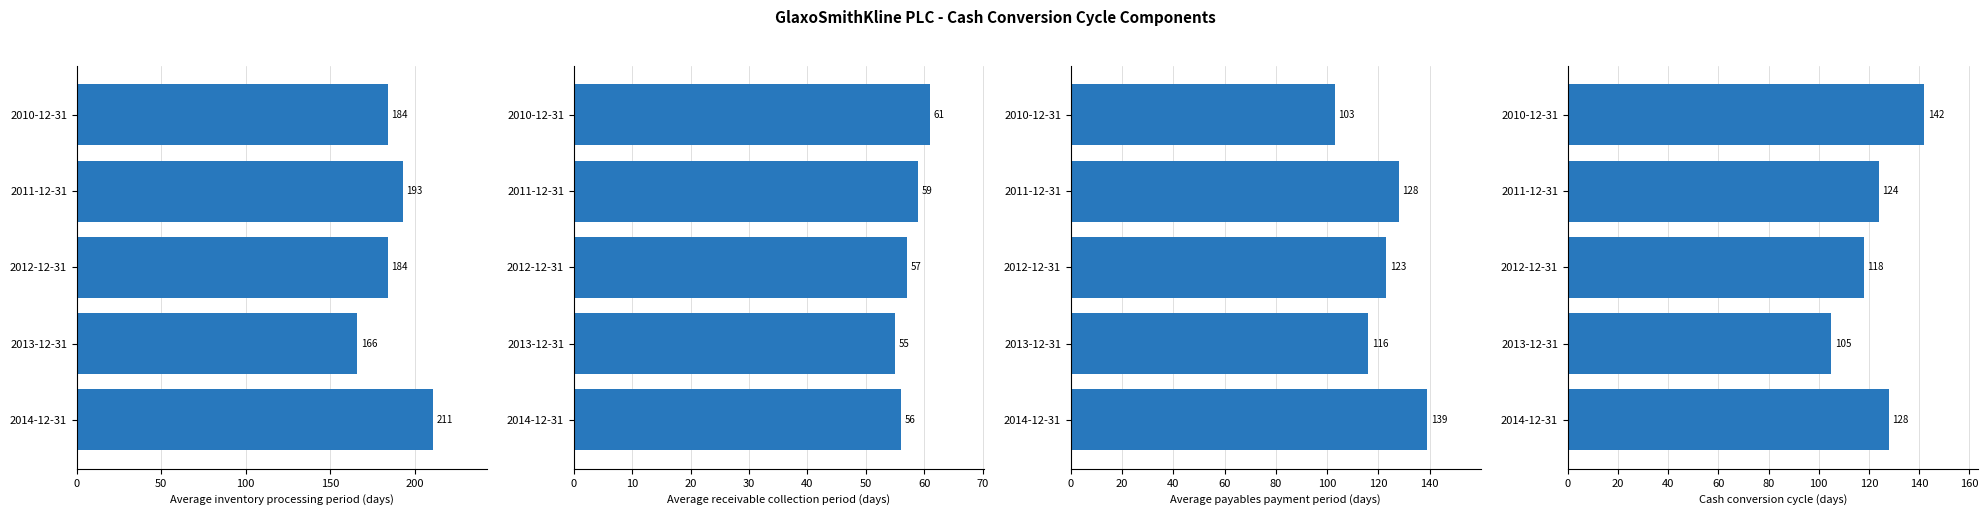

Is the value of Average receivable collection period at 2013-12-31 greater than the value of Average inventory processing period at 2010-12-31?

No